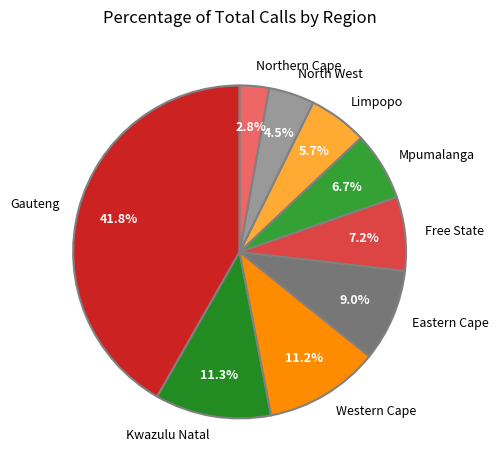

Is it true that Western Cape is 11% of the pie?

True